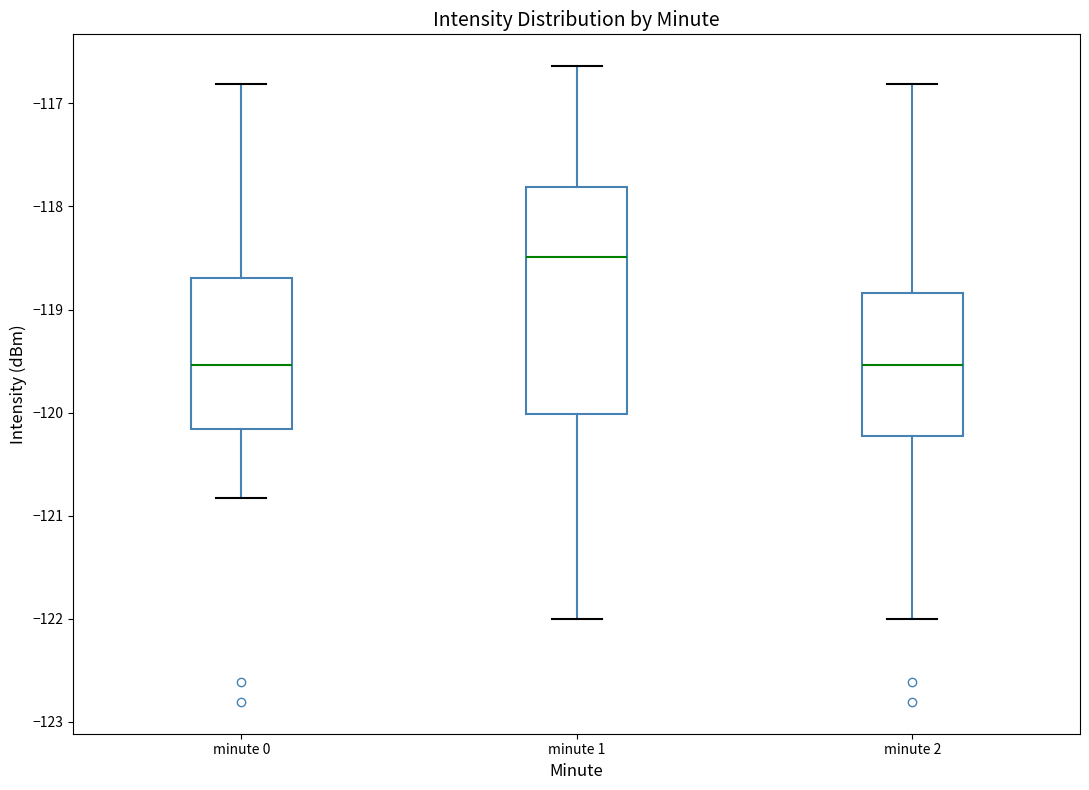

Reading left to right, read every box against the y-axis: the position of its median line, the range the box covers, and the ends of its whiskers. The values are not printed on the chart, so give them approximately, as read against the axis.

minute 0: median -119.5, box -120.2 to -118.7, whiskers -120.8 to -116.8
minute 1: median -118.5, box -120.0 to -117.8, whiskers -122.0 to -116.6
minute 2: median -119.5, box -120.2 to -118.8, whiskers -122.0 to -116.8